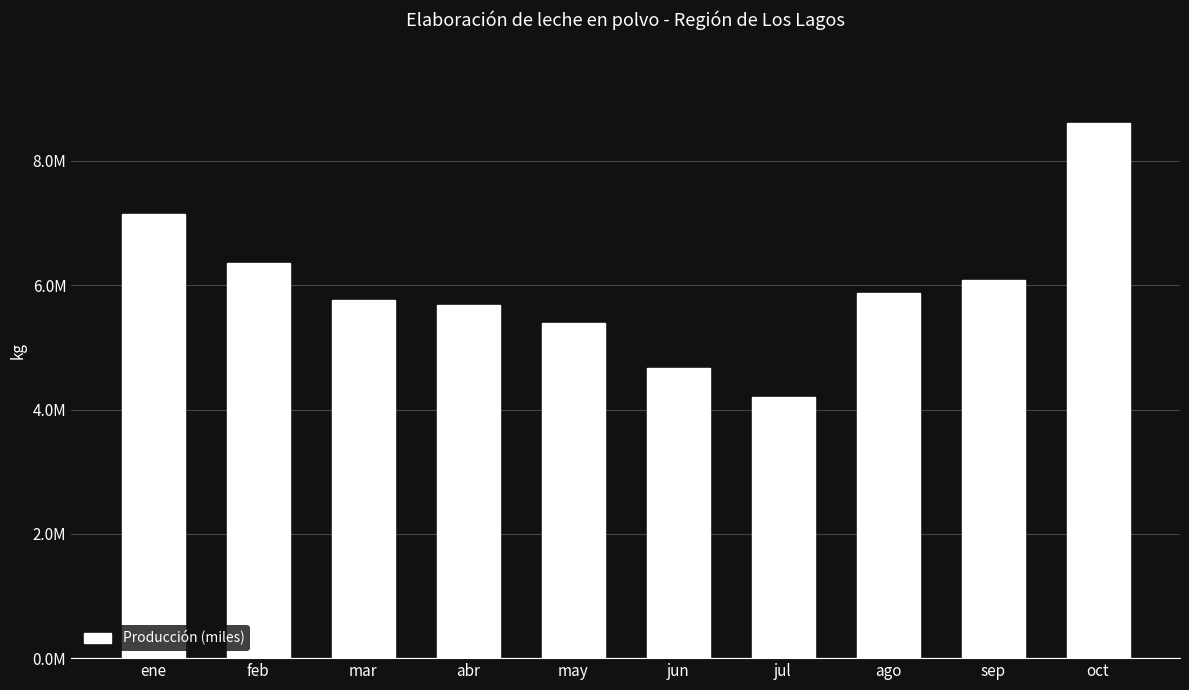

Reading right to left, list all the values displayed in this chart.

8615159	6076416	5876165	4197477	4671510	5395238	5688726	5759529	6351889	7139054